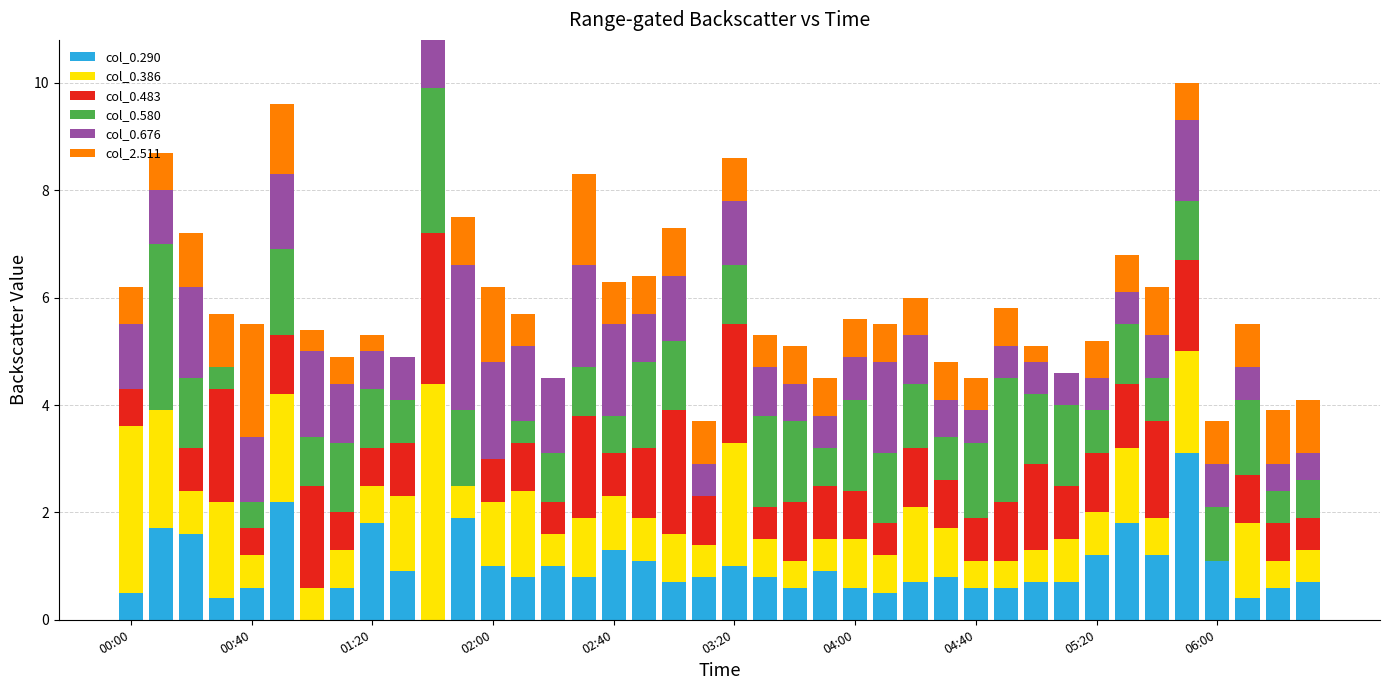

What is the maximum value for col_0.290?

3.1